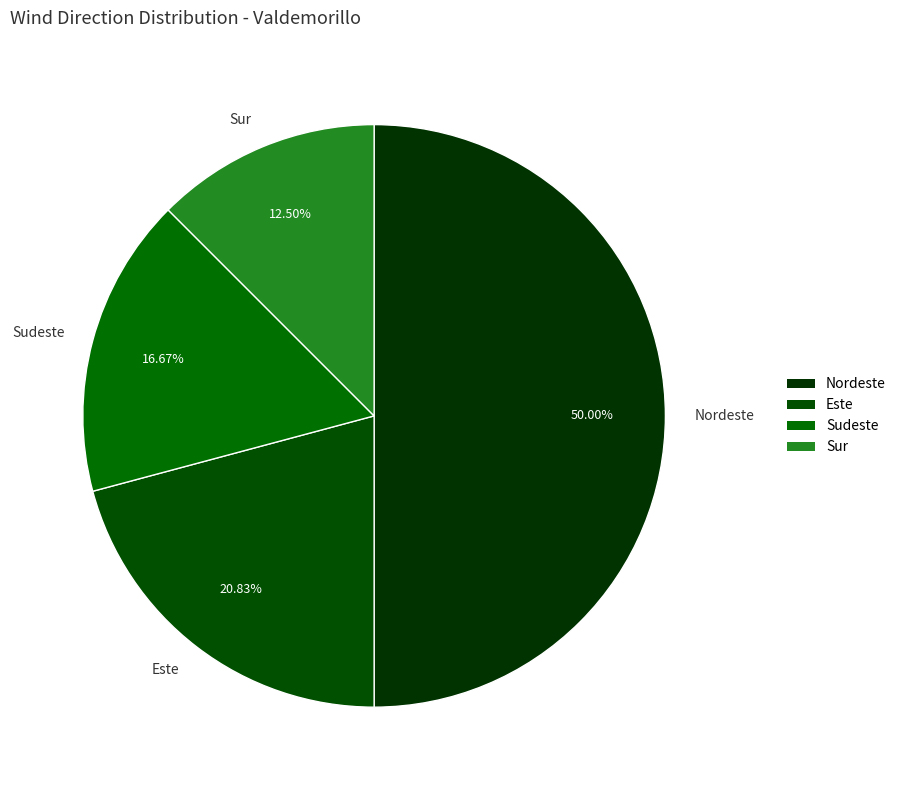

Is Este the majority of the pie?

No